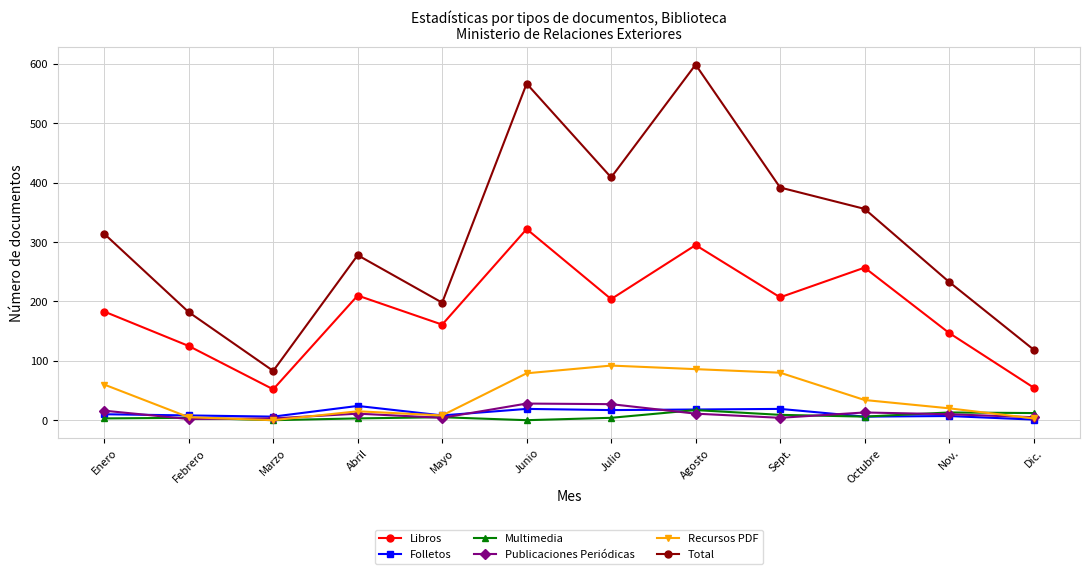

What is the label of the 11th point from the right?

Febrero